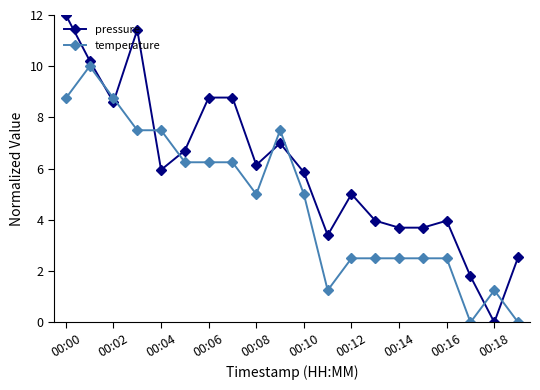

What is the difference between the second highest and minimum values in the pressure series?

11.4